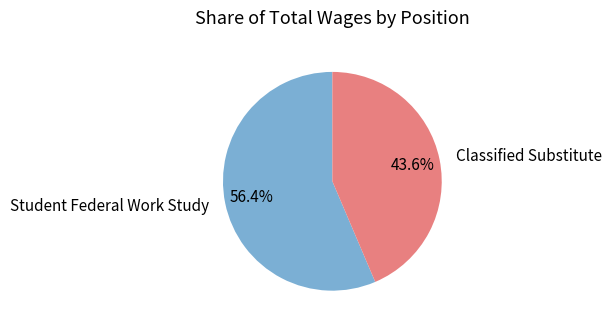

Between Classified Substitute and Student Federal Work Study, which is larger?

Student Federal Work Study